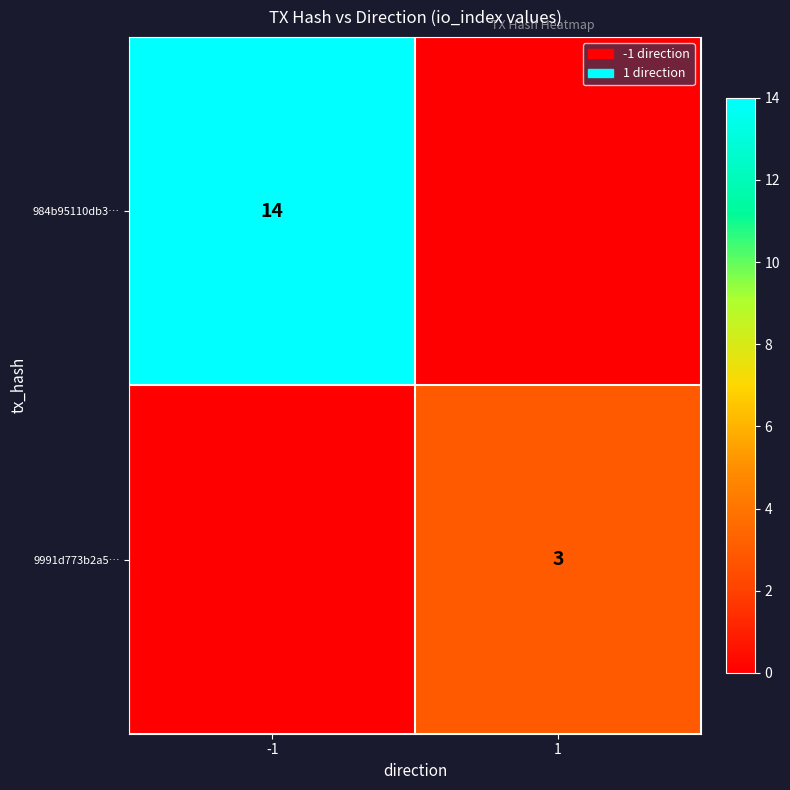

What is the maximum value shown in the chart?

14